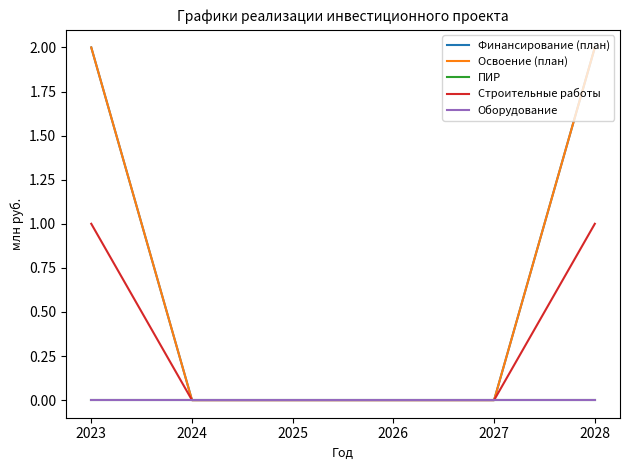

True or false: Оборудование and ПИР cross at least once.

False